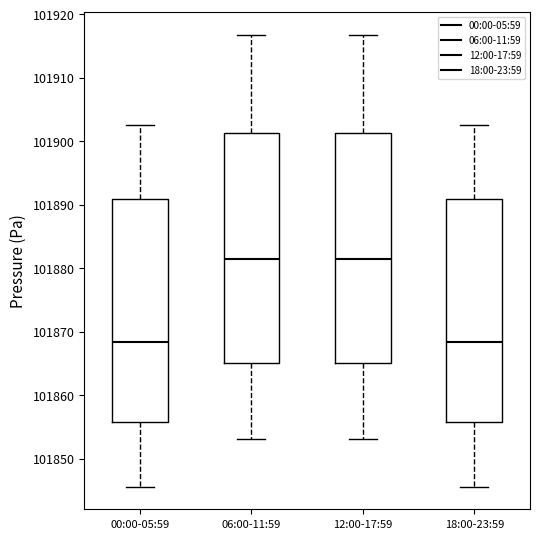

Reading left to right, read every box against the y-axis: the position of its median line, the range the box covers, and the ends of its whiskers. The values are not printed on the chart, so give them approximately, as read against the axis.

00:00-05:59: median 101868, box 101856 to 101891, whiskers 101846 to 101903
06:00-11:59: median 101881, box 101865 to 101901, whiskers 101853 to 101917
12:00-17:59: median 101881, box 101865 to 101901, whiskers 101853 to 101917
18:00-23:59: median 101868, box 101856 to 101891, whiskers 101846 to 101903